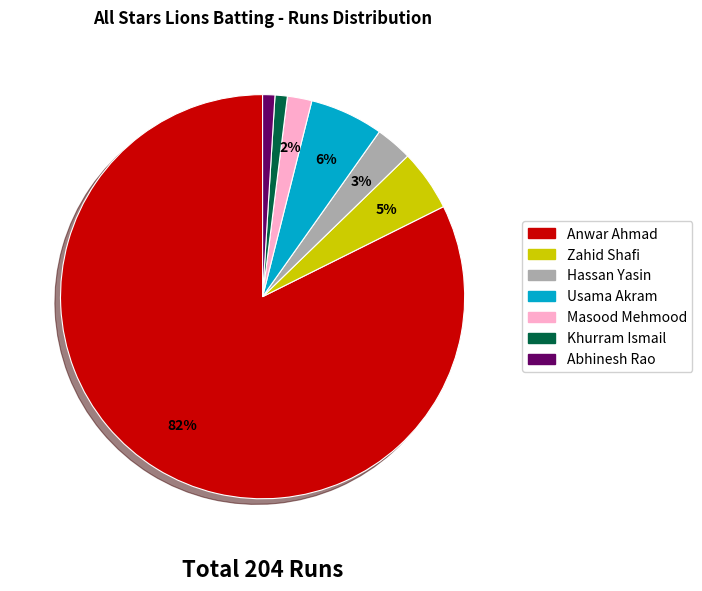

What is the largest slice in the pie chart?

Anwar Ahmad